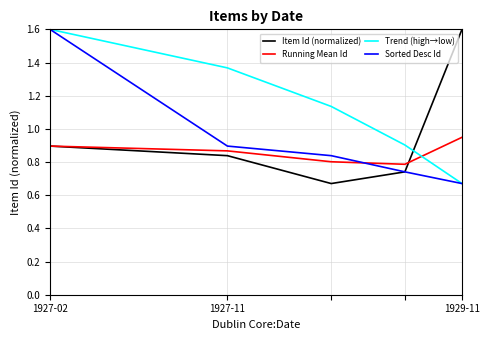

What is the greatest value displayed?

1.6